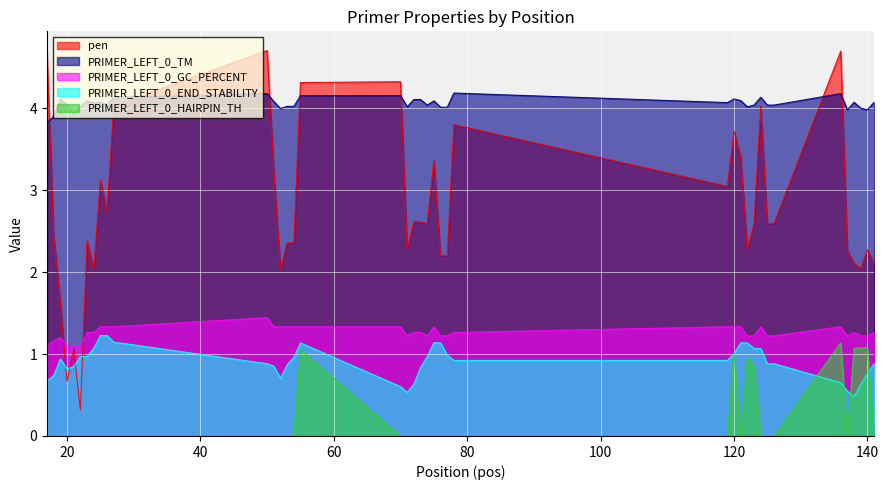

List the series in order of their peak value, lowest first.

PRIMER_LEFT_0_HAIRPIN_TH, PRIMER_LEFT_0_END_STABILITY, PRIMER_LEFT_0_GC_PERCENT, PRIMER_LEFT_0_TM, pen